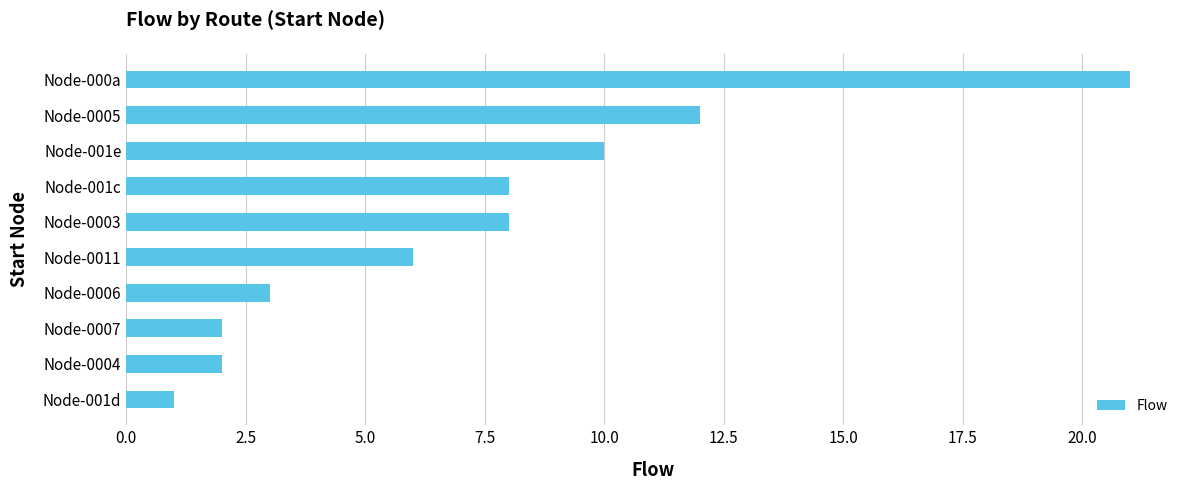

How many data points are less than 8?

5